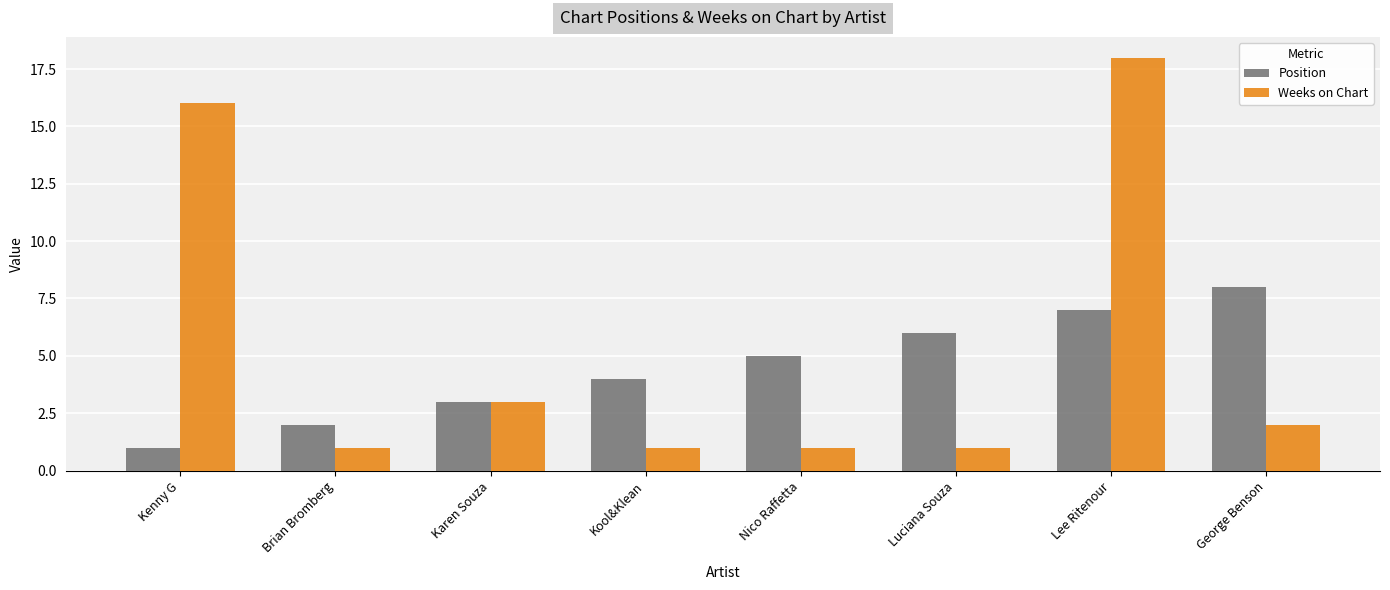

What is the sum of the Position values at Lee Ritenour and Kenny G?

8